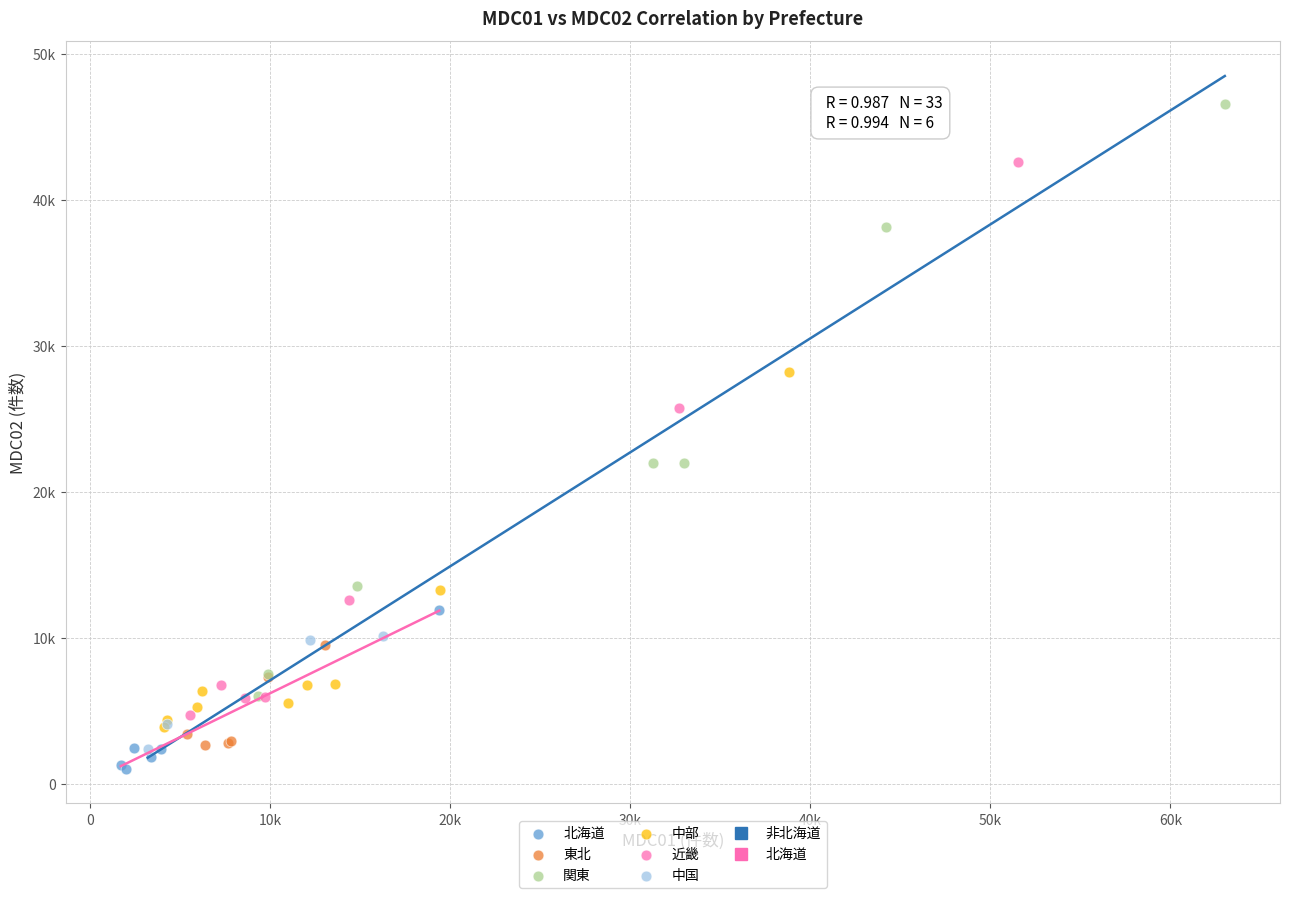

Which series contains the lowest Y value?

北海道